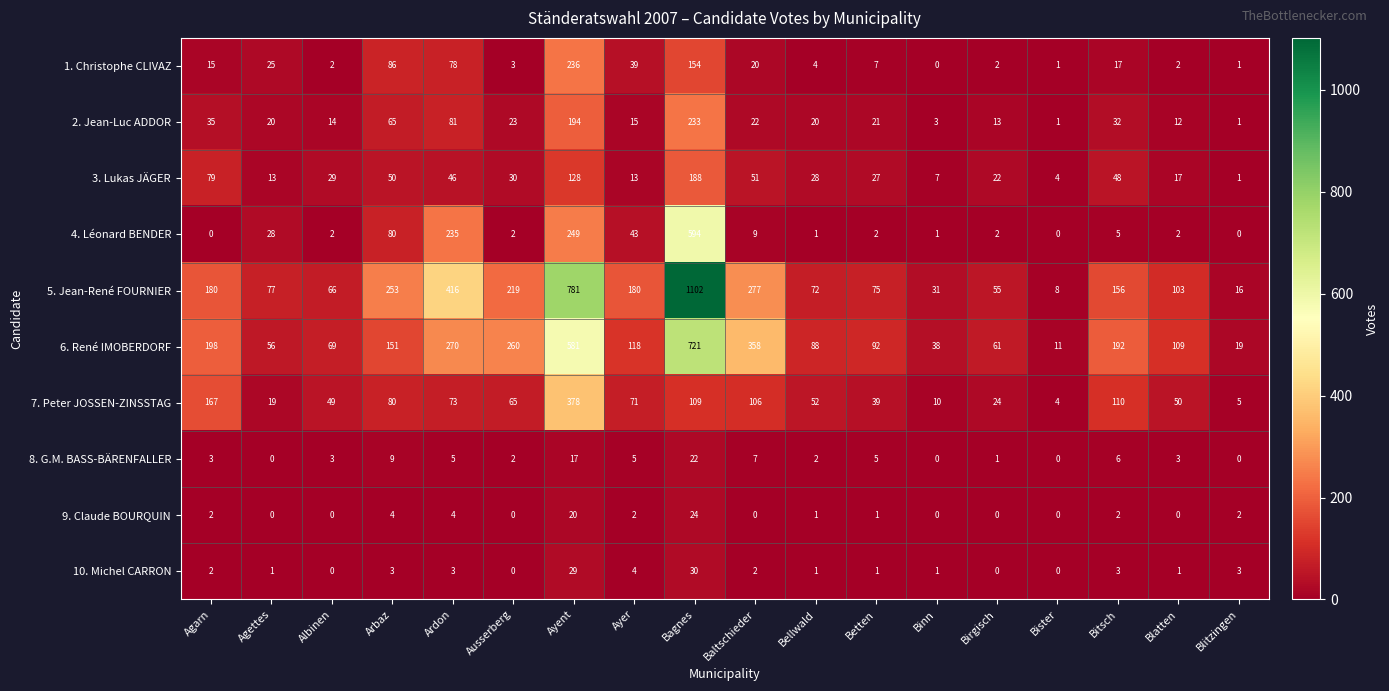

What is the sum of all 2. Jean-Luc ADDOR values?

805